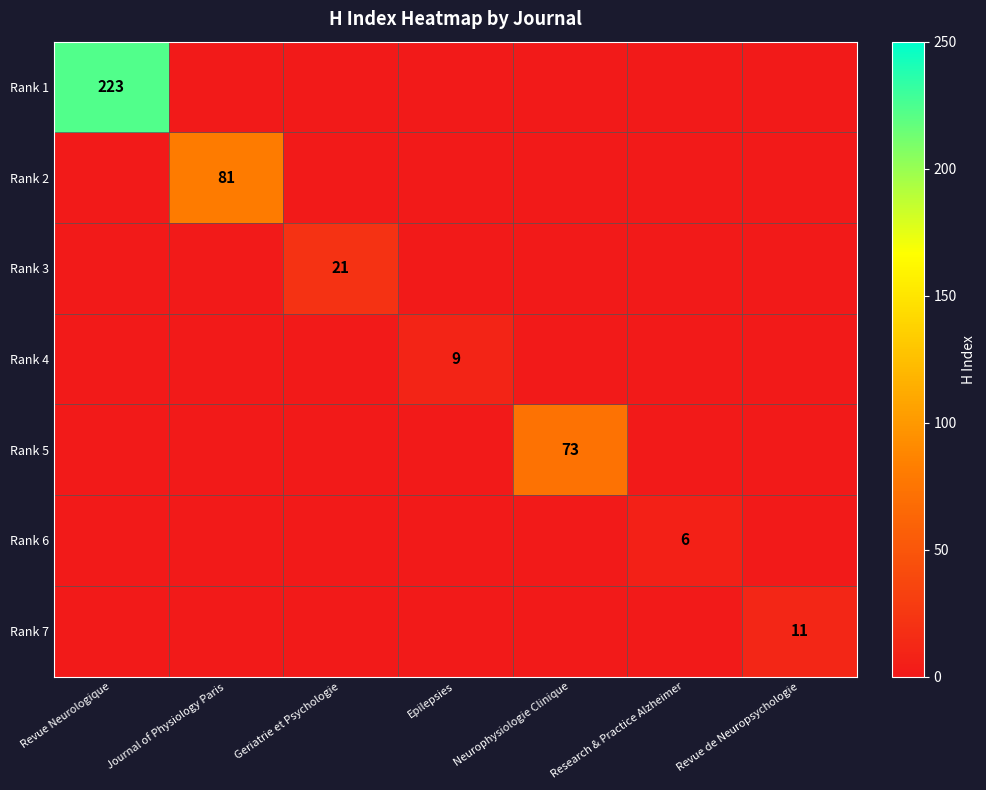

How many series are shown in this chart?

7